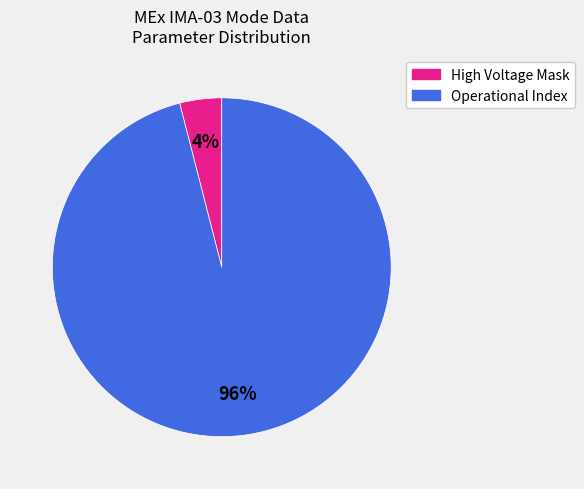

How many segments does this pie chart have?

2